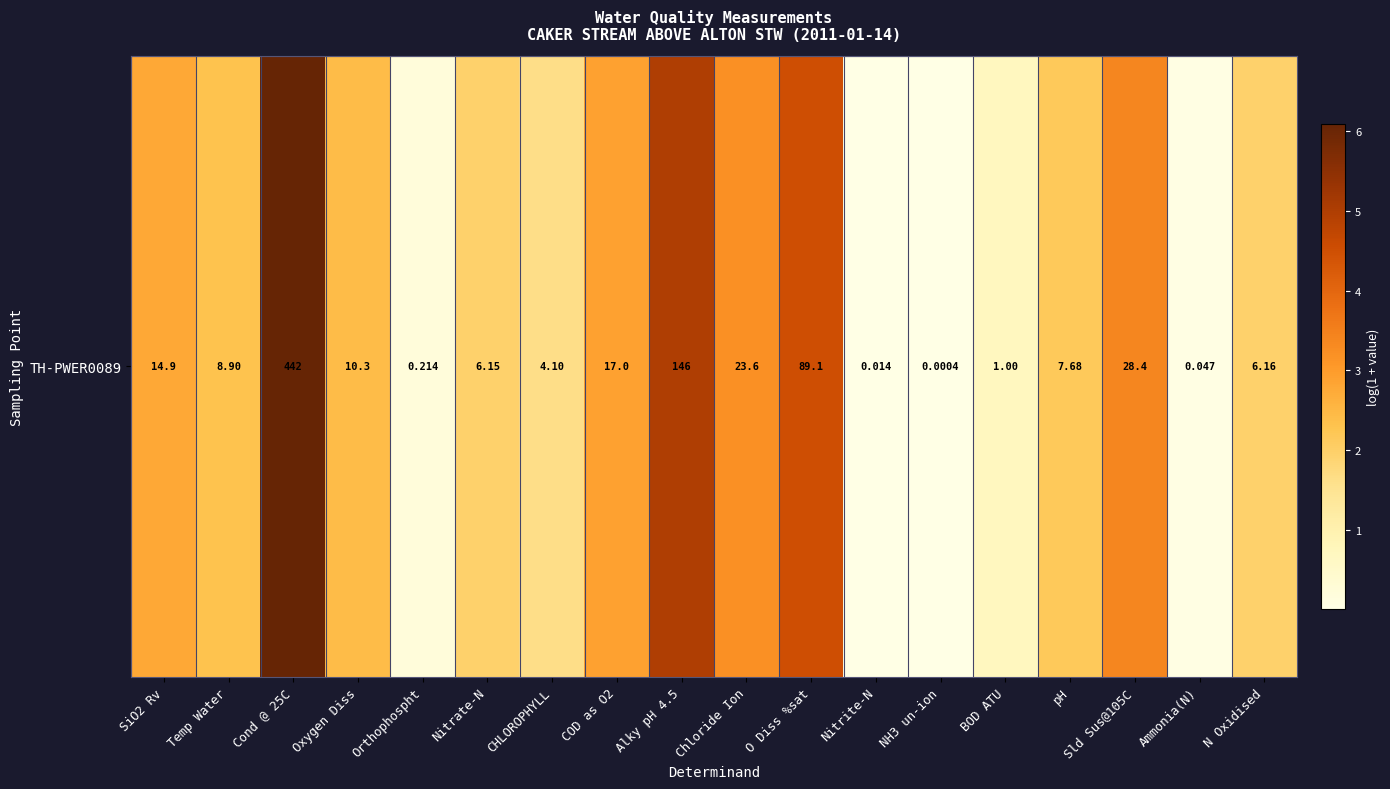

What is the sum of all values?

41.2